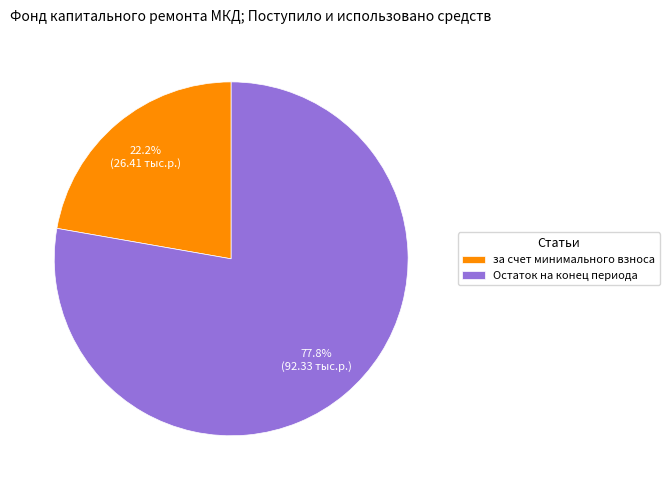

Is there a majority slice in this chart?

Yes